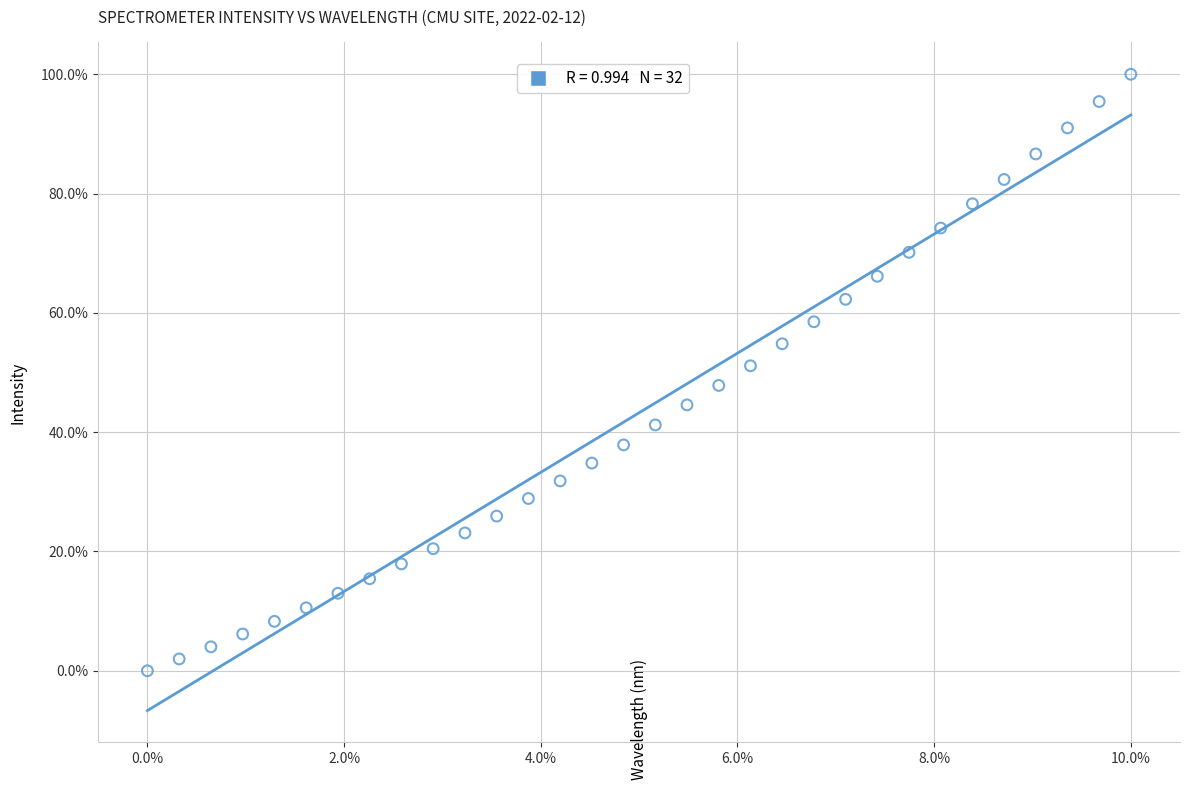

What is the range of Y values (max minus min)?

100.0